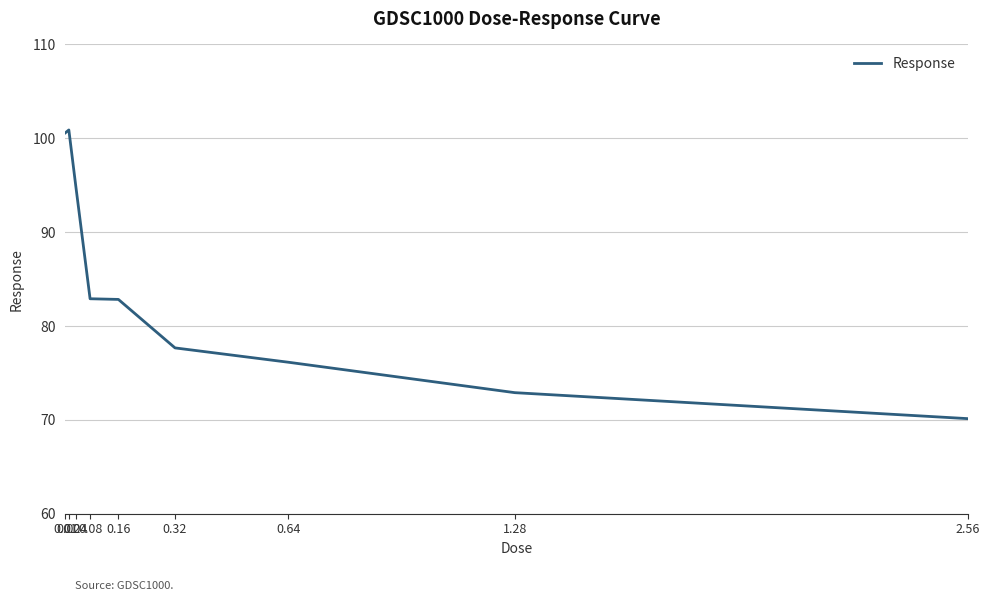

What is the change in value from 0.64 to 1.28?

-3.2